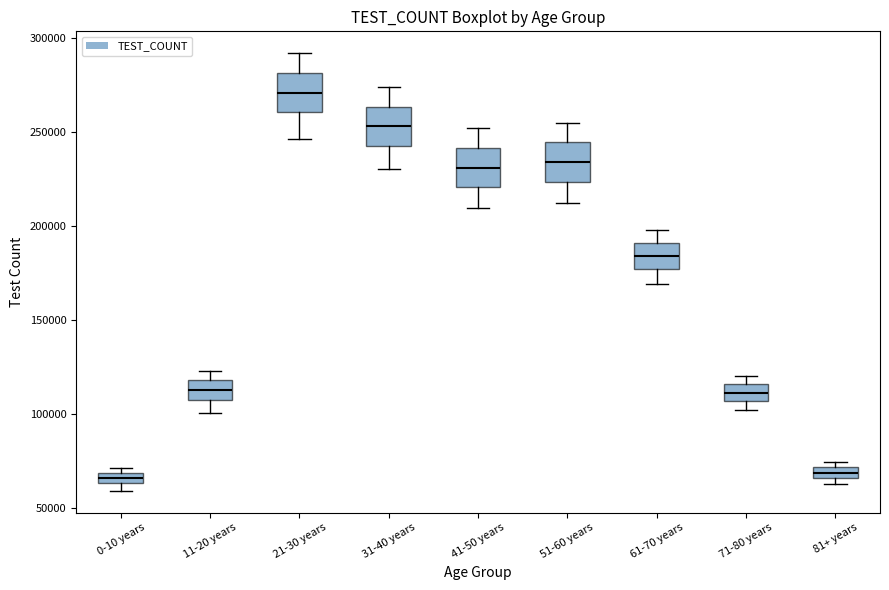

Where is the upper edge of the box for 51-60 years on the y-axis? The values are not printed on the chart, so give them approximately, as read against the axis.

245000